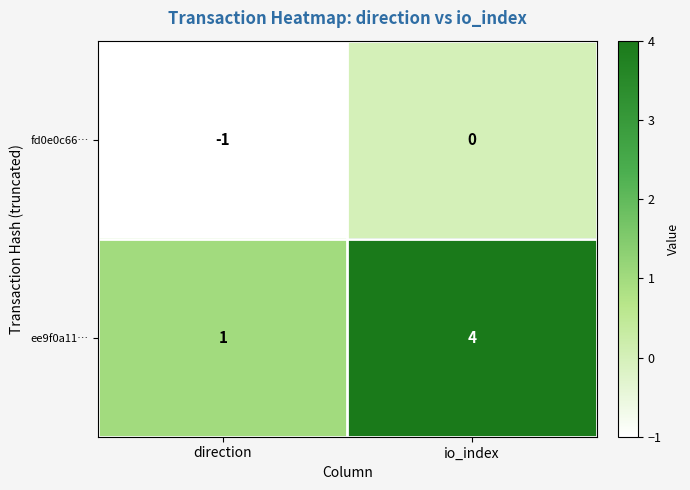

Which category has the highest value in the ee9f0a11… series?

io_index